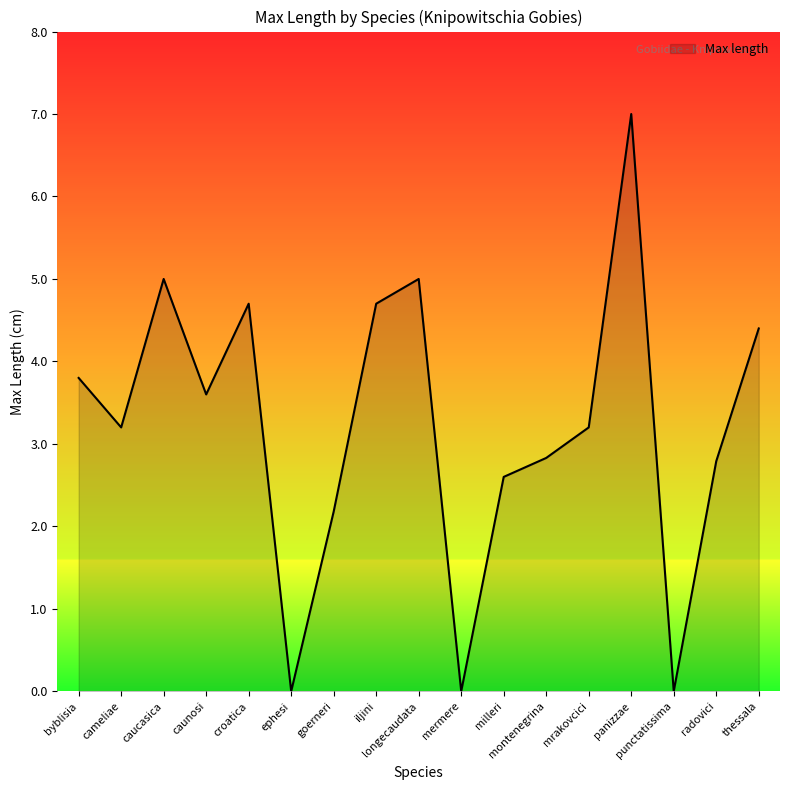

The value at milleri is 2.6. True or false?

True